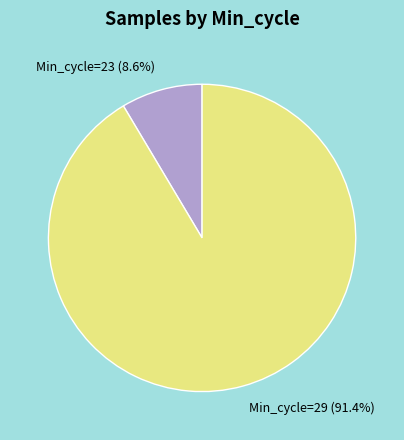

Which slice represents more than half of the pie?

Min_cycle=29 (91.4%)